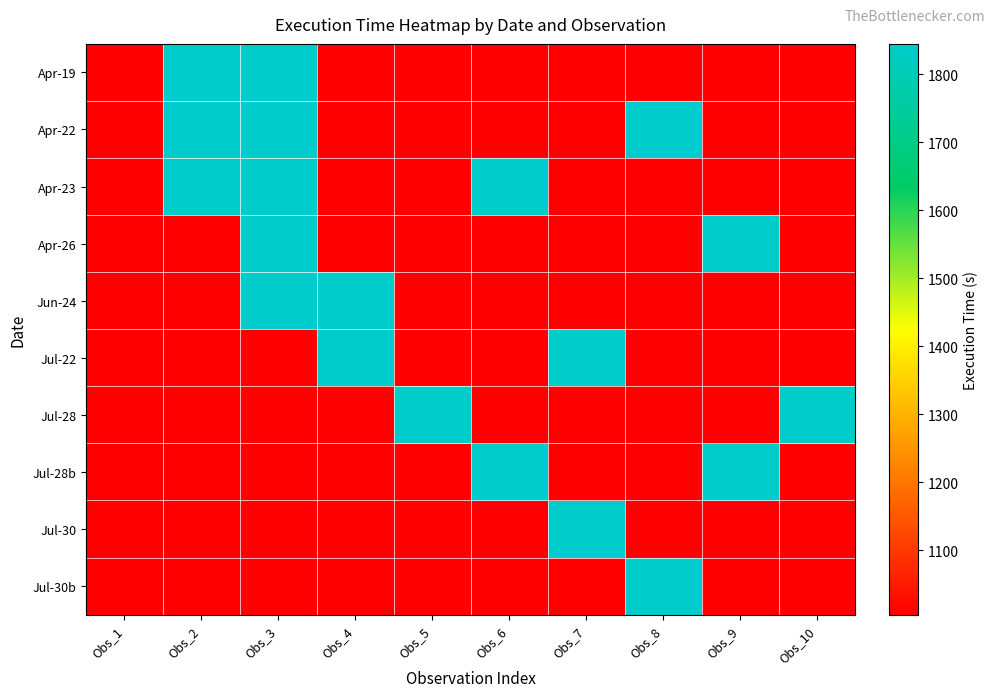

At how many categories does at least one series exceed 1015?

9